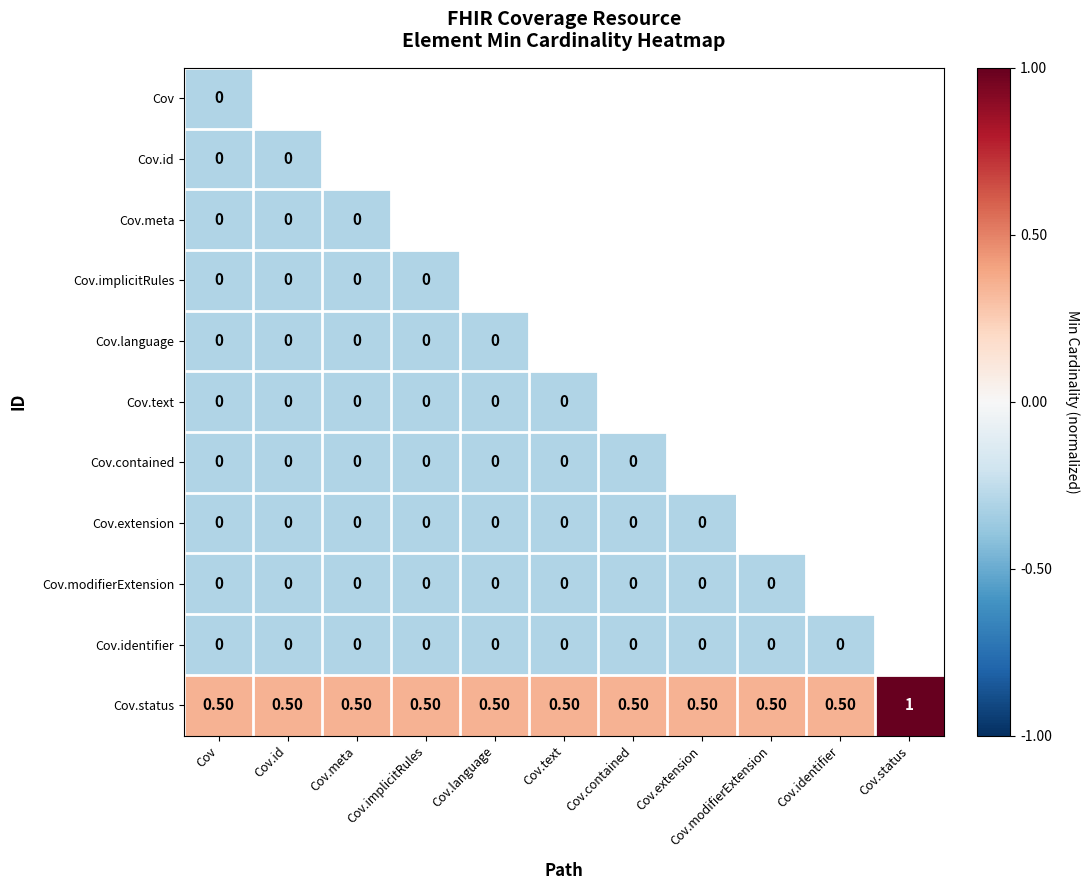

What is the difference between the highest and lowest values at Cov?

0.5